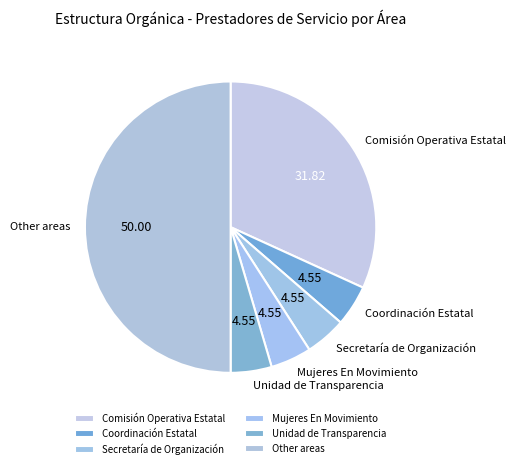

Which slice is the largest?

Other areas